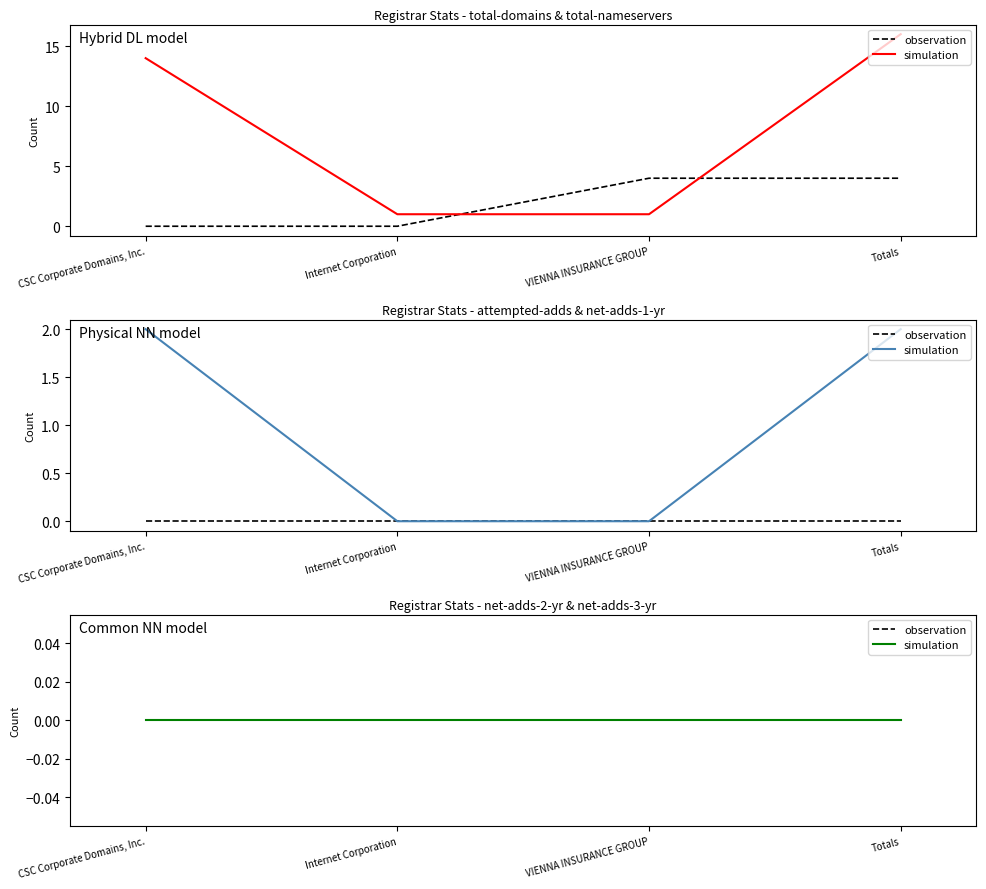

Rank the series at VIENNA INSURANCE GROUP from highest to lowest value.

total-nameservers, total-domains, attempted-adds